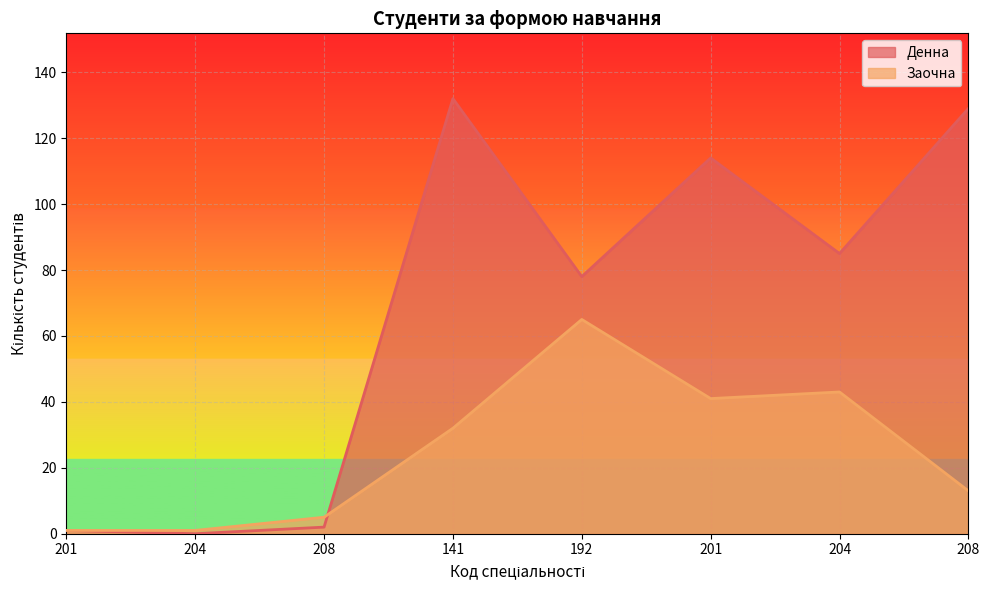

What is the label of the 3rd point from the left?

208